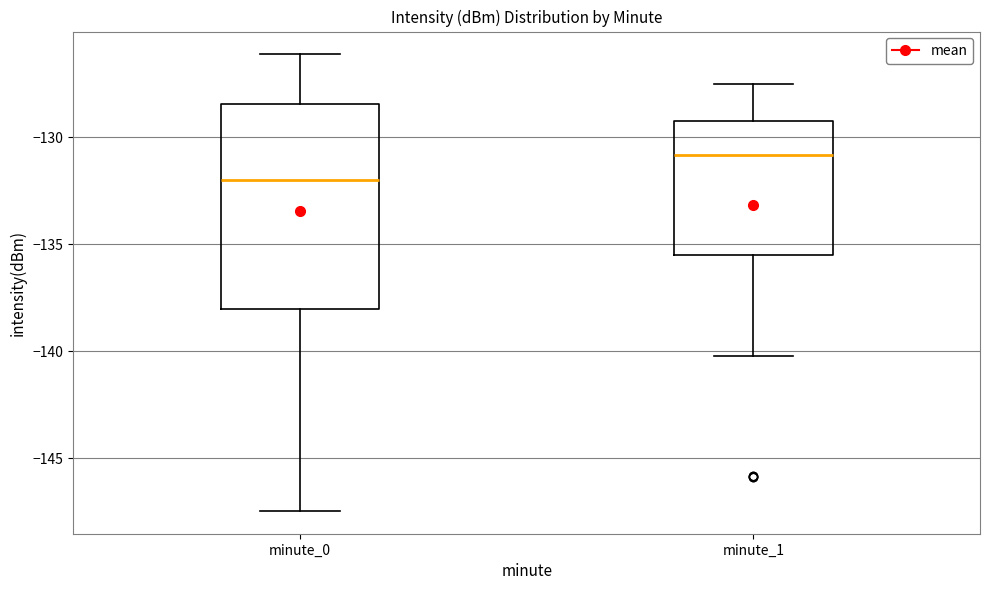

Which box has the highest median line?

minute_1